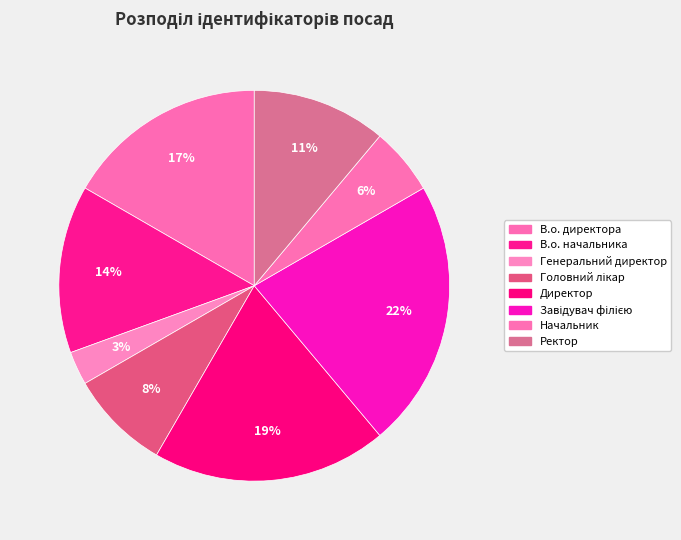

How many segments does this pie chart have?

8